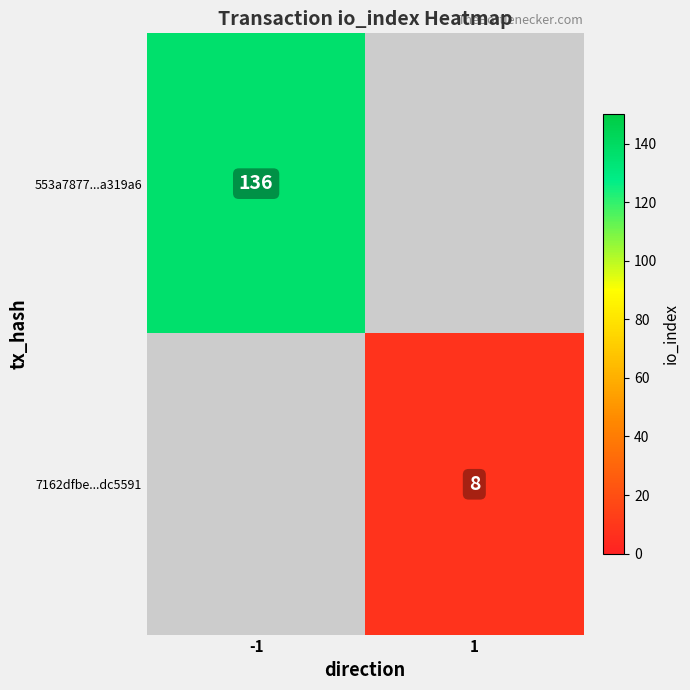

The 553a7877...a319a6 series shows 232 at -1. True or false?

False